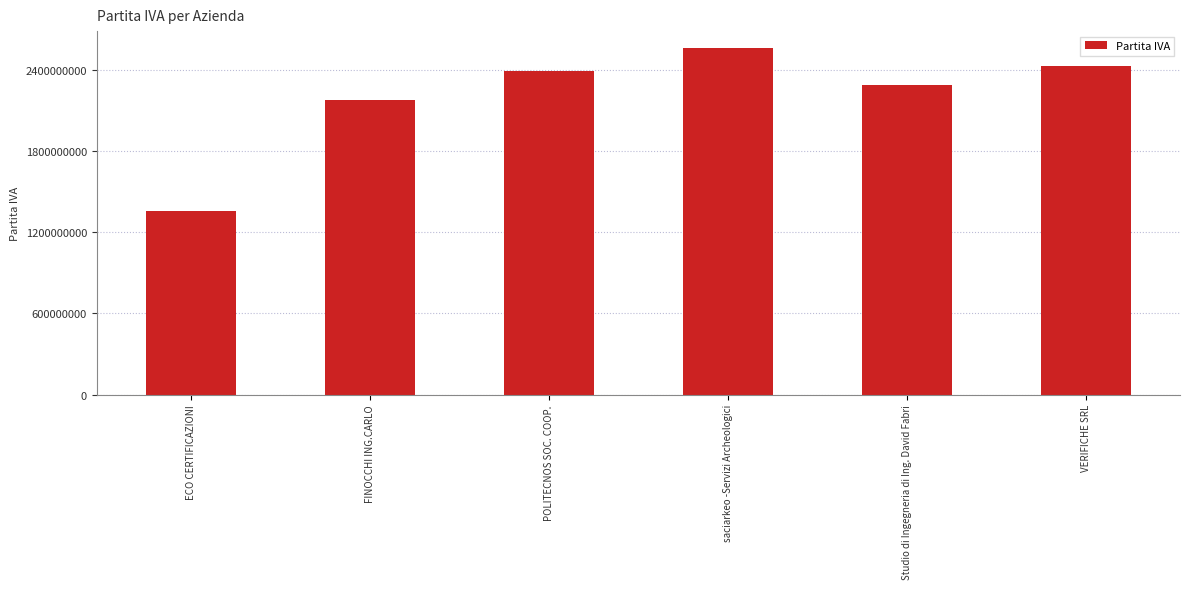

How many bars are there in total?

6